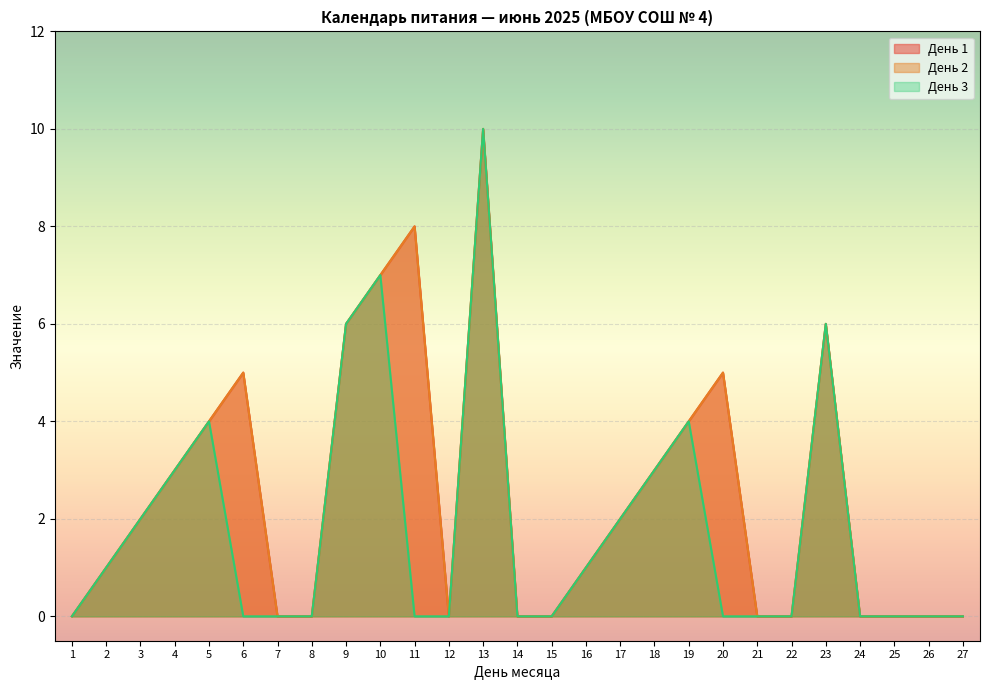

Reading left to right, list all the values displayed in this chart.

День 1: 1=0	2=1	3=2	4=3	5=4	6=5	7=0	8=0	9=6	10=7	11=8	12=0	13=10	14=0	15=0	16=1	17=2	18=3	19=4	20=5	21=0	22=0	23=6	24=0	25=0	26=0	27=0
День 2: 1=0	2=1	3=2	4=3	5=4	6=5	7=0	8=0	9=6	10=7	11=8	12=0	13=10	14=0	15=0	16=1	17=2	18=3	19=4	20=5	21=0	22=0	23=6	24=0	25=0	26=0	27=0
День 3: 1=0	2=1	3=2	4=3	5=4	6=0	7=0	8=0	9=6	10=7	11=0	12=0	13=10	14=0	15=0	16=1	17=2	18=3	19=4	20=0	21=0	22=0	23=6	24=0	25=0	26=0	27=0